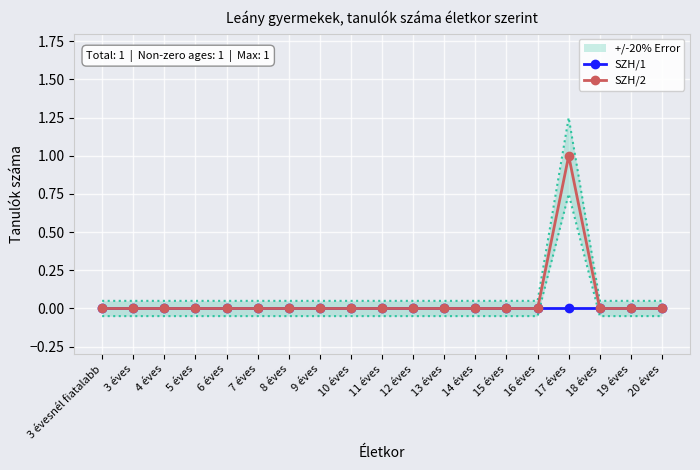

True or false: SZH/2 and SZH/1 cross at least once.

False